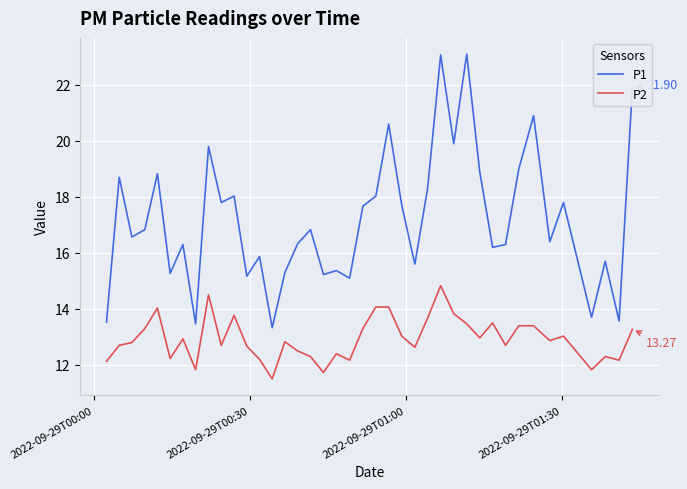

Does the chart display data point markers on the line(s)?

No